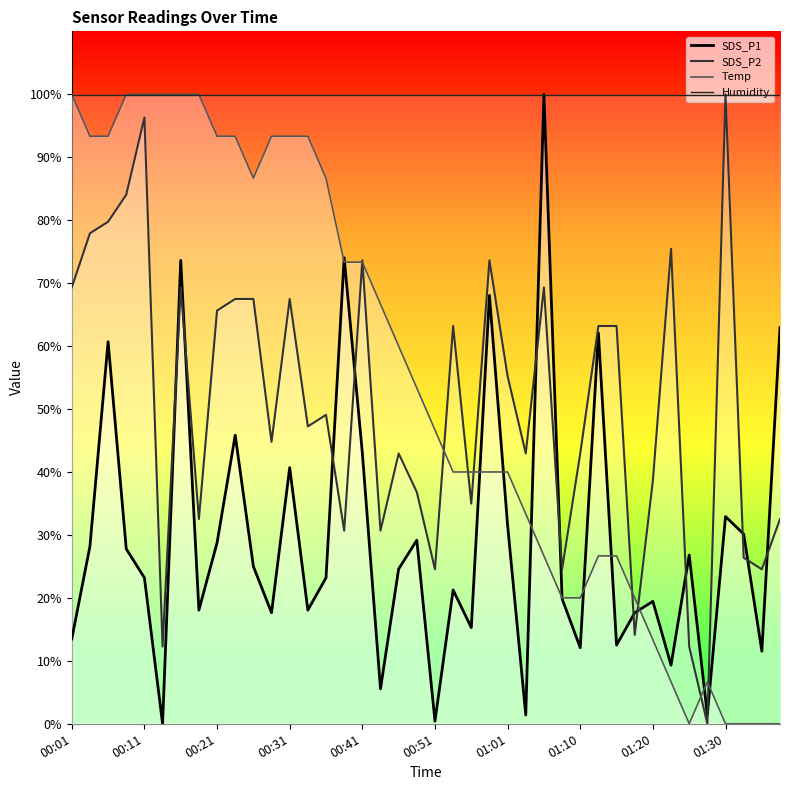

At which label does SDS_P1 reach its minimum?

00:13